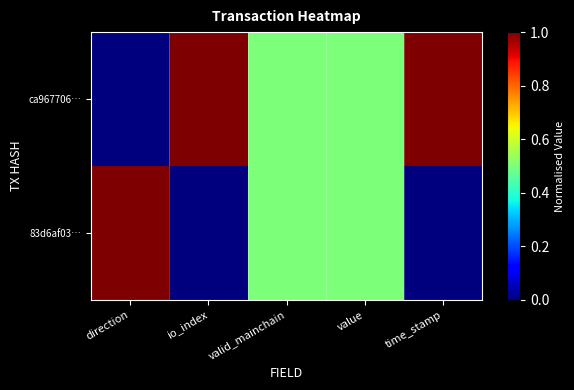

List the series in order of their peak value, lowest first.

ca967706…, 83d6af03…